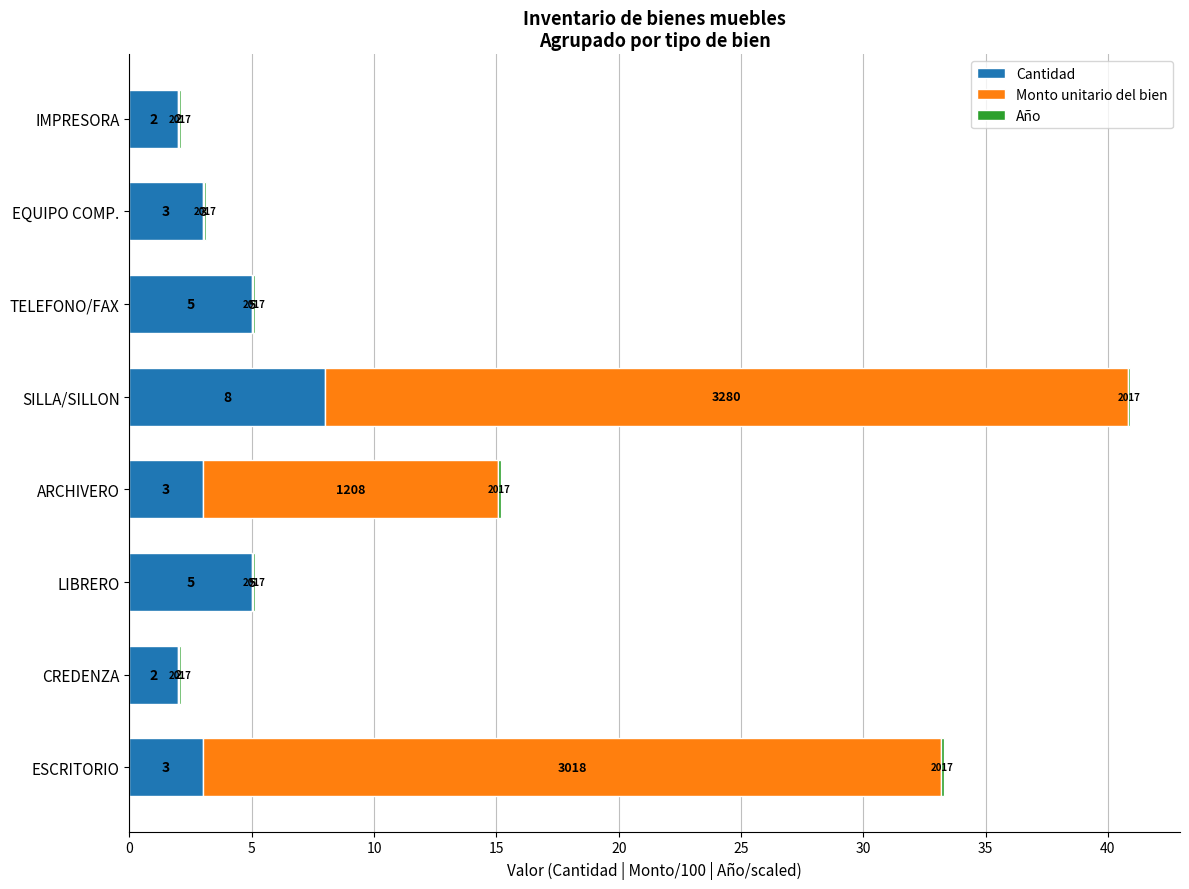

How many categories are shown in the chart?

8